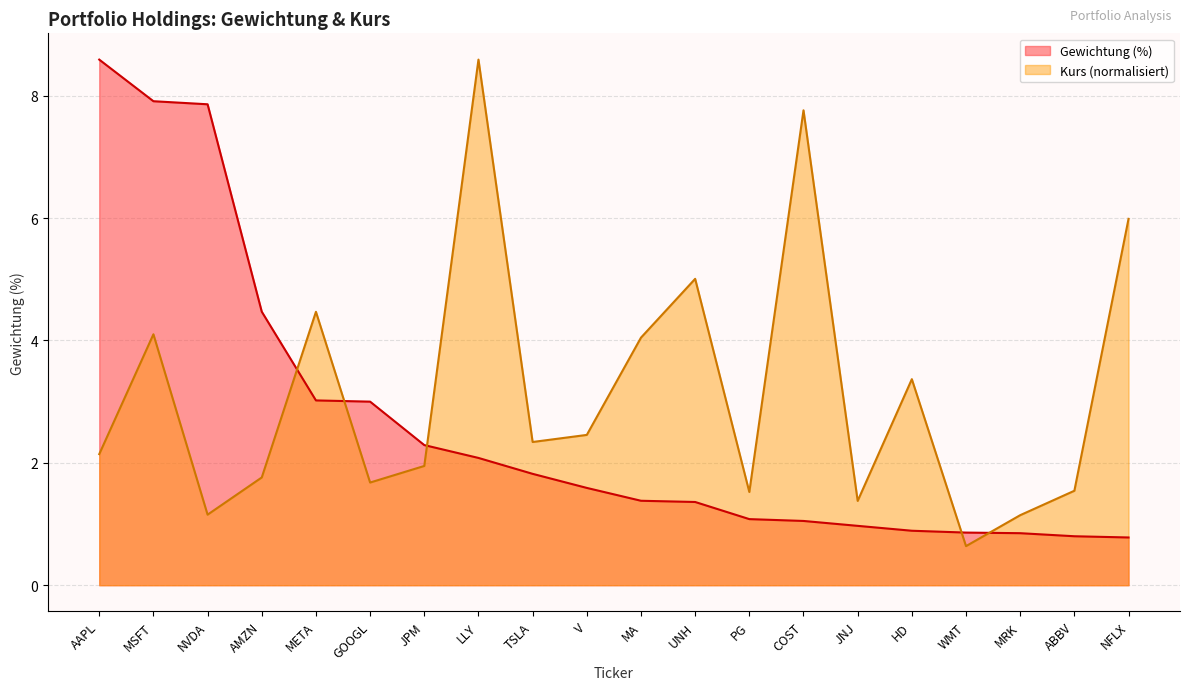

What is the label of the 15th point from the right?

GOOGL